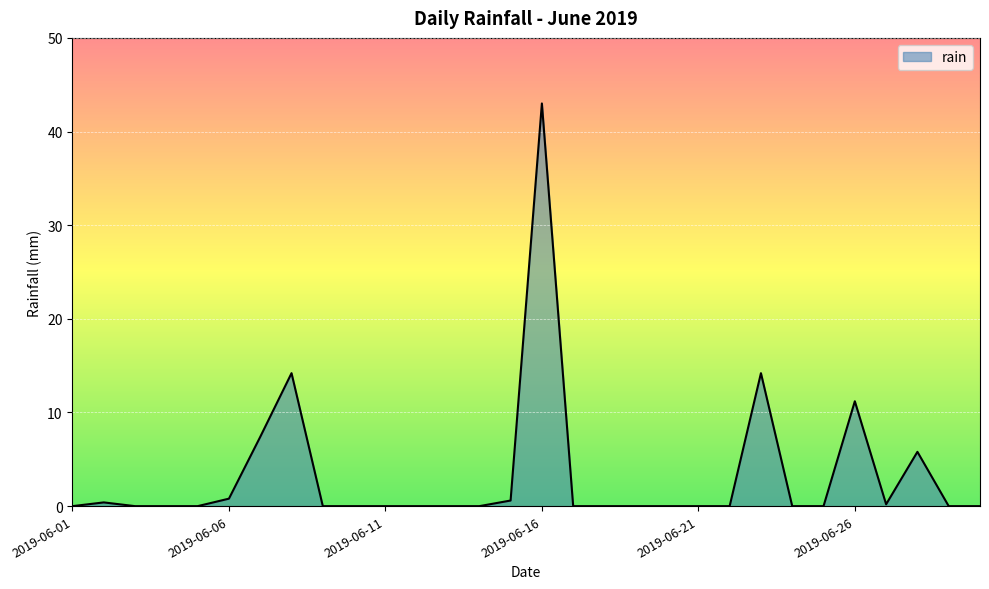

What is the difference between the maximum and minimum values?

43.0